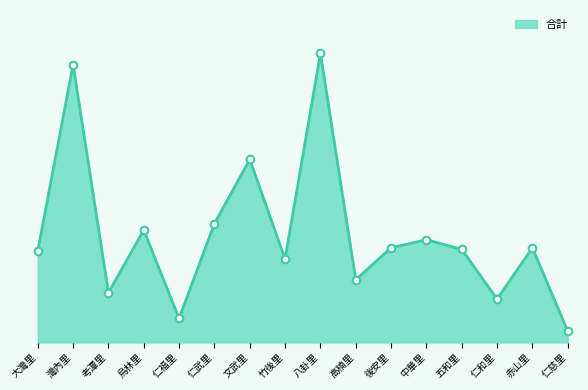

Which has a higher value, 考潭里 or 仁福里?

考潭里